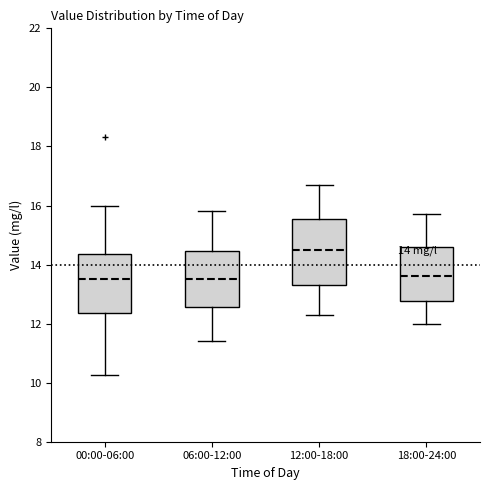

Which box's median line is the highest?

12:00-18:00